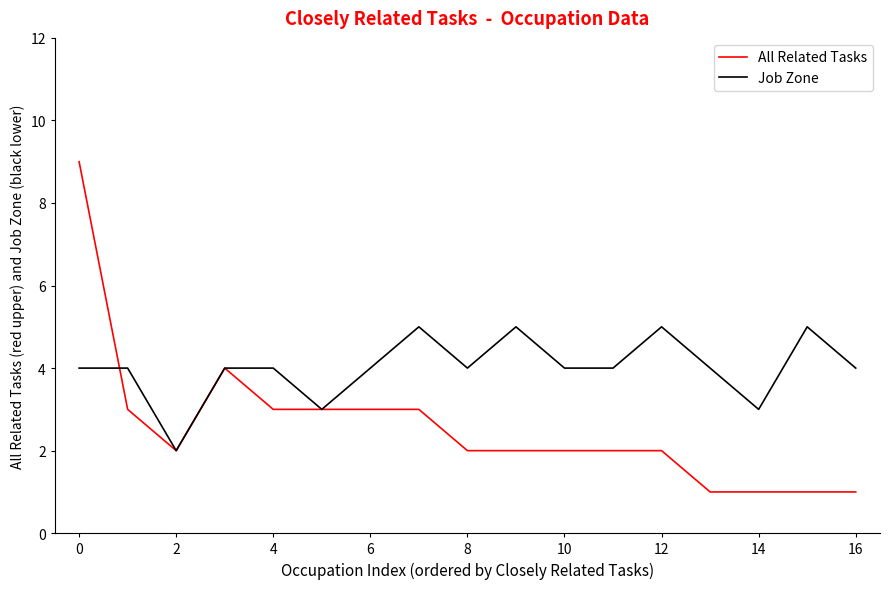

True or false: Job Zone has more than 1 points higher than both neighbors.

True